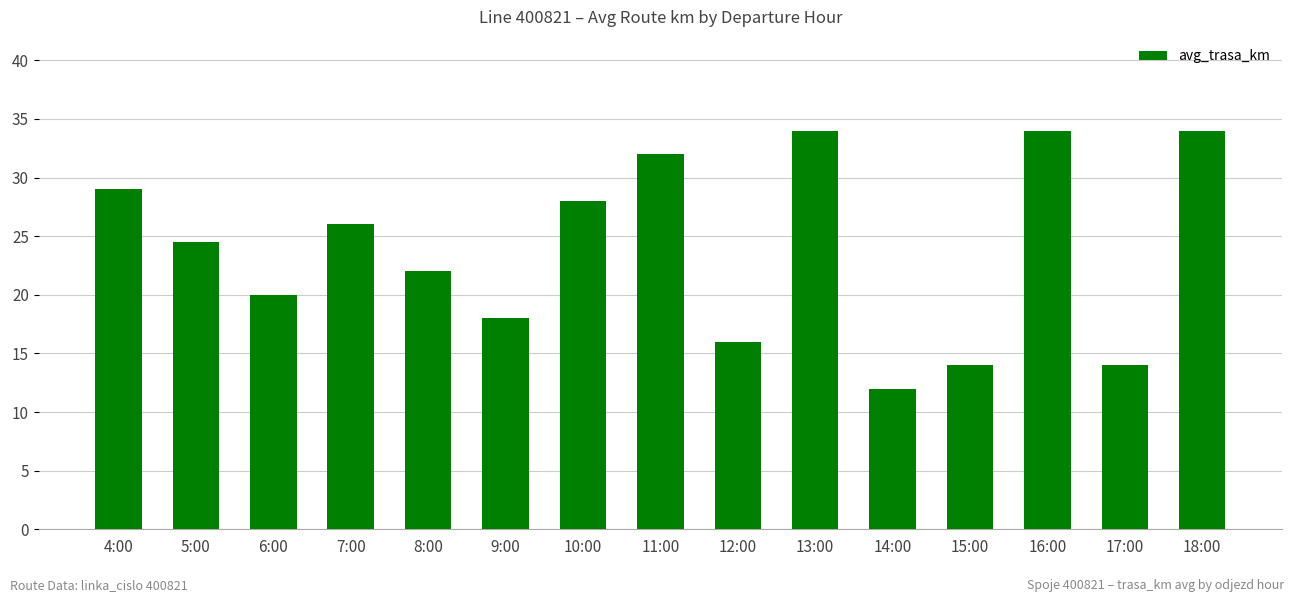

What is the change in value from 6:00 to 14:00?

-8.0